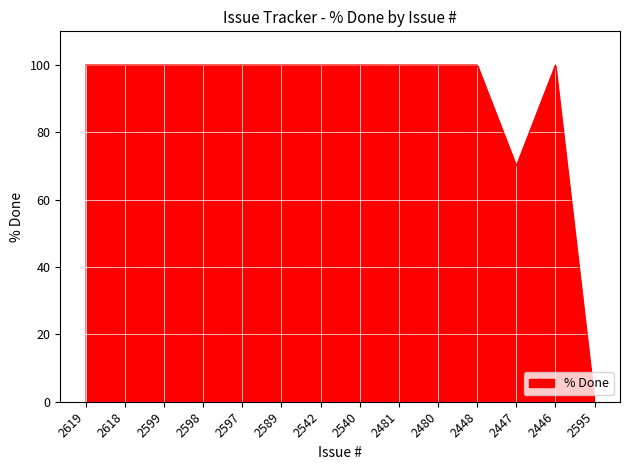

Reading right to left, list all the values displayed in this chart.

2595=0	2446=100	2447=70	2448=100	2480=100	2481=100	2540=100	2542=100	2589=100	2597=100	2598=100	2599=100	2618=100	2619=100